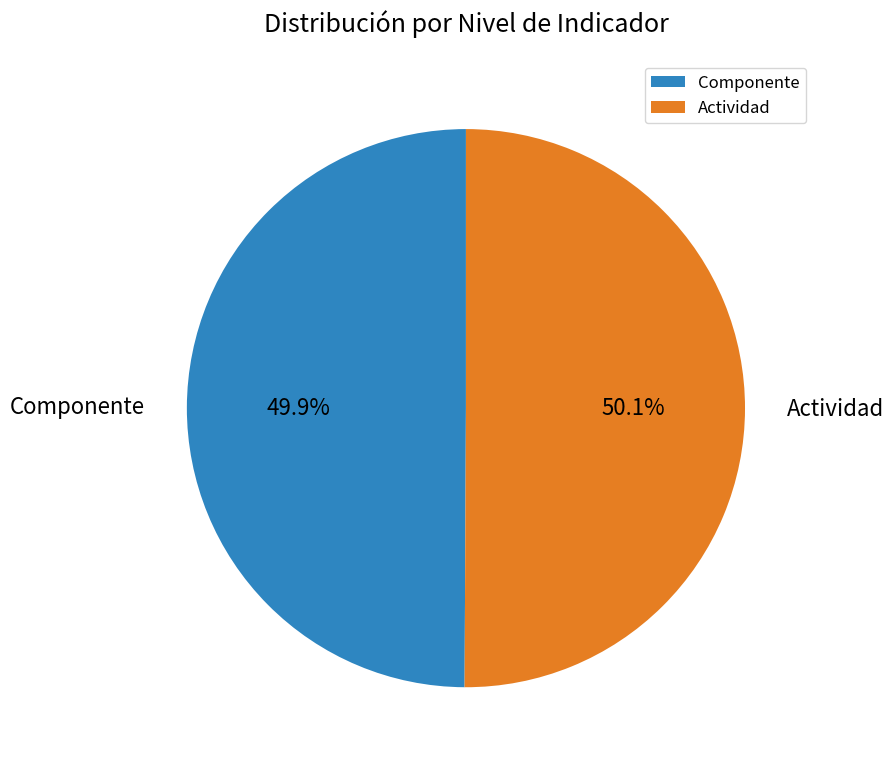

The Componente slice represents 50% of the pie. True or false?

True